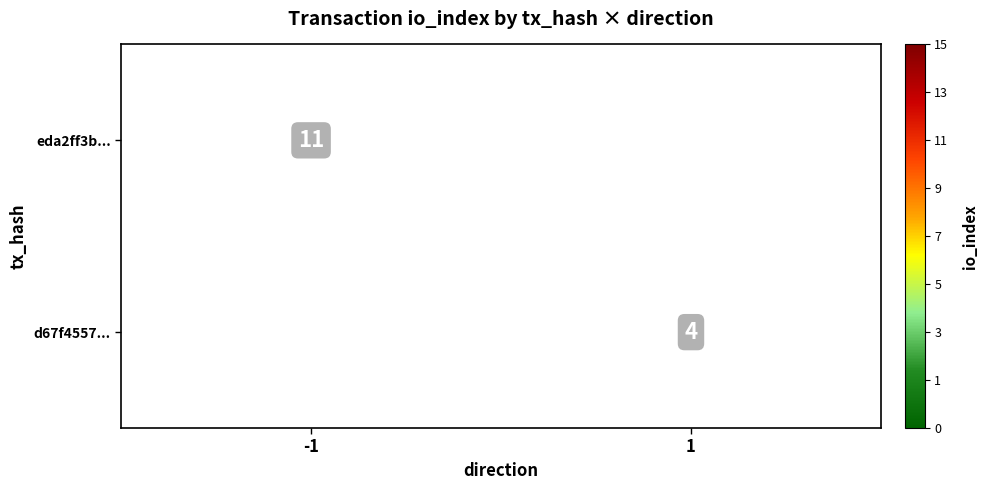

Is the value of d67f4557... at 1 greater than the value of eda2ff3b... at -1?

No